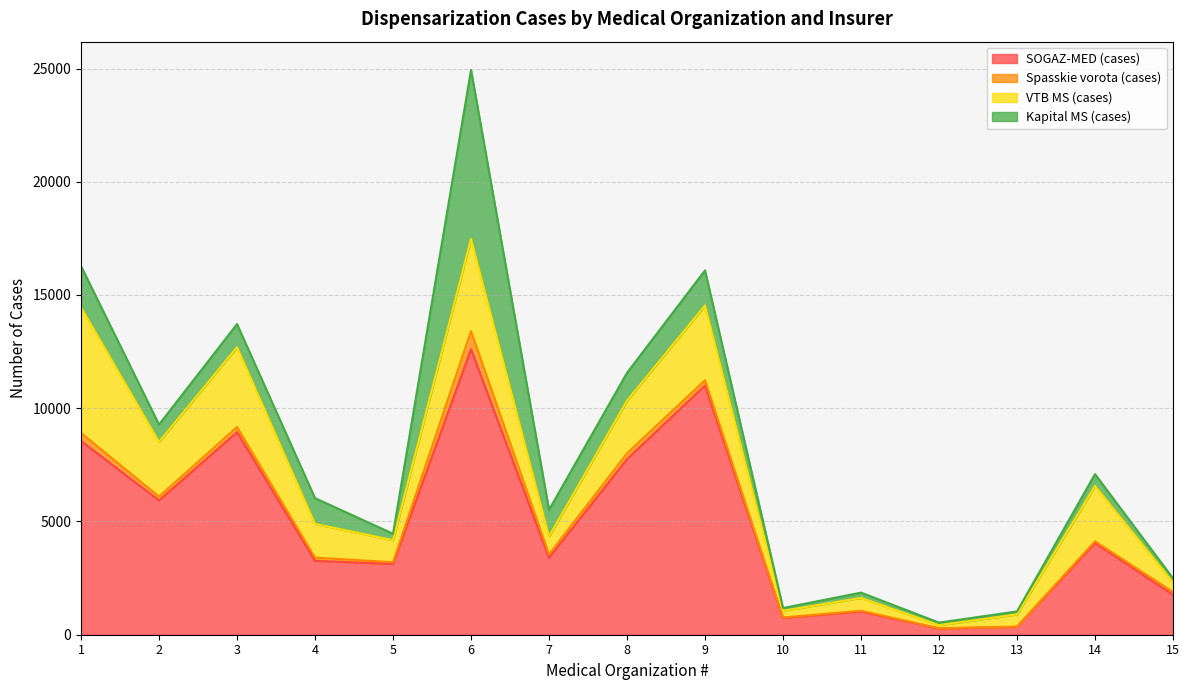

How many interior local peaks does the VTB MS (cases) series have?

5